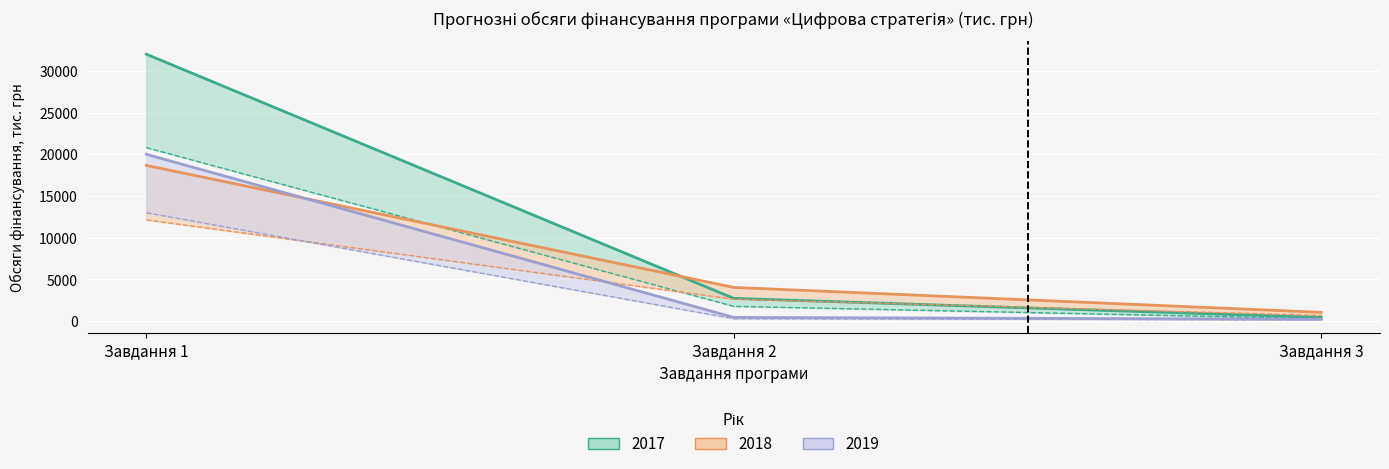

Reading left to right, extract all data points from this chart.

2017: Завдання 1=32004.4	Завдання 2=2730.0	Завдання 3=450.0
2018: Завдання 1=18672.0	Завдання 2=4044.0	Завдання 3=1057.0
2019: Завдання 1=13000.0	Завдання 2=292.5	Завдання 3=149.5